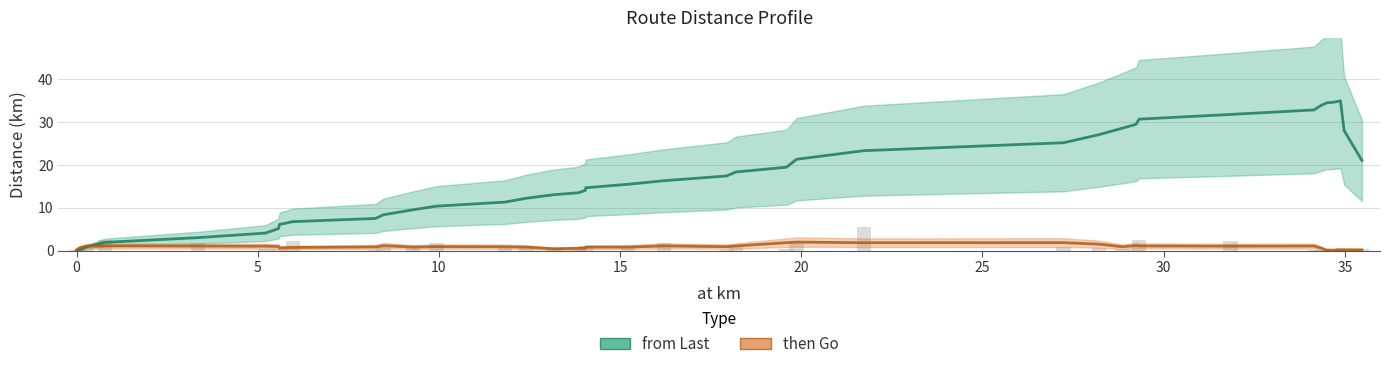

How many bars are there in total?

40